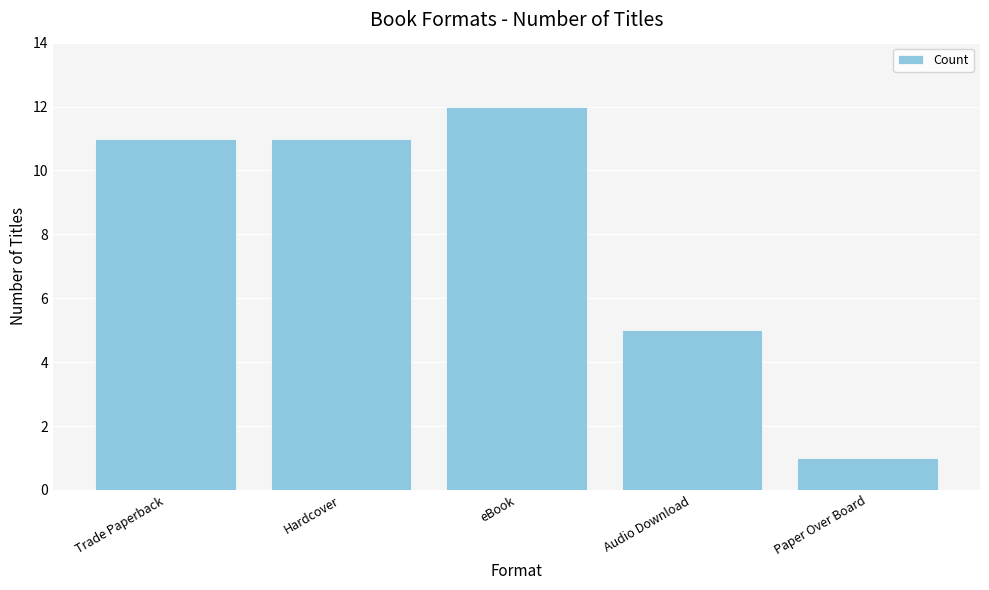

Approximately how many times larger is the value at Audio Download compared to Hardcover?

0.5